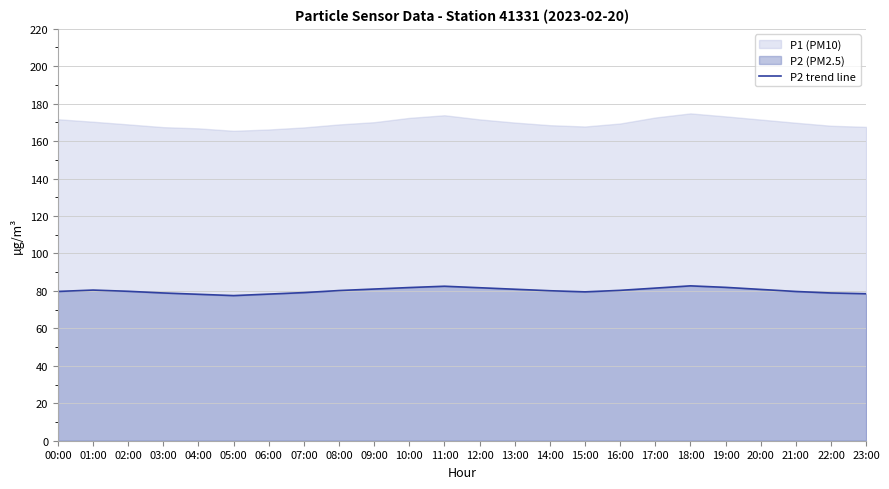

The value at 11:00 is 18.2. True or false?

False